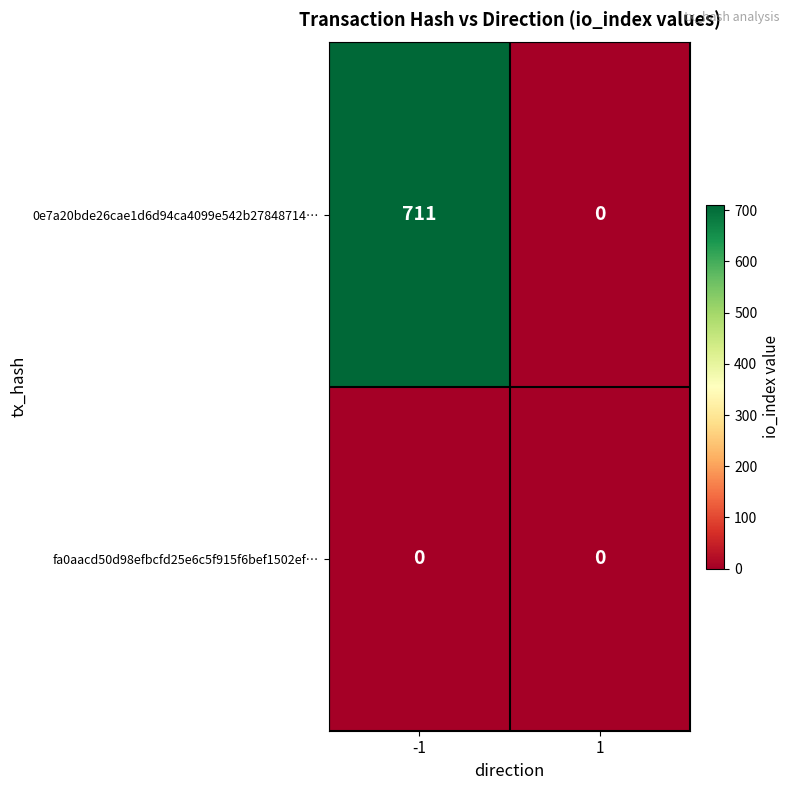

At which category is the sum across all series the highest?

-1